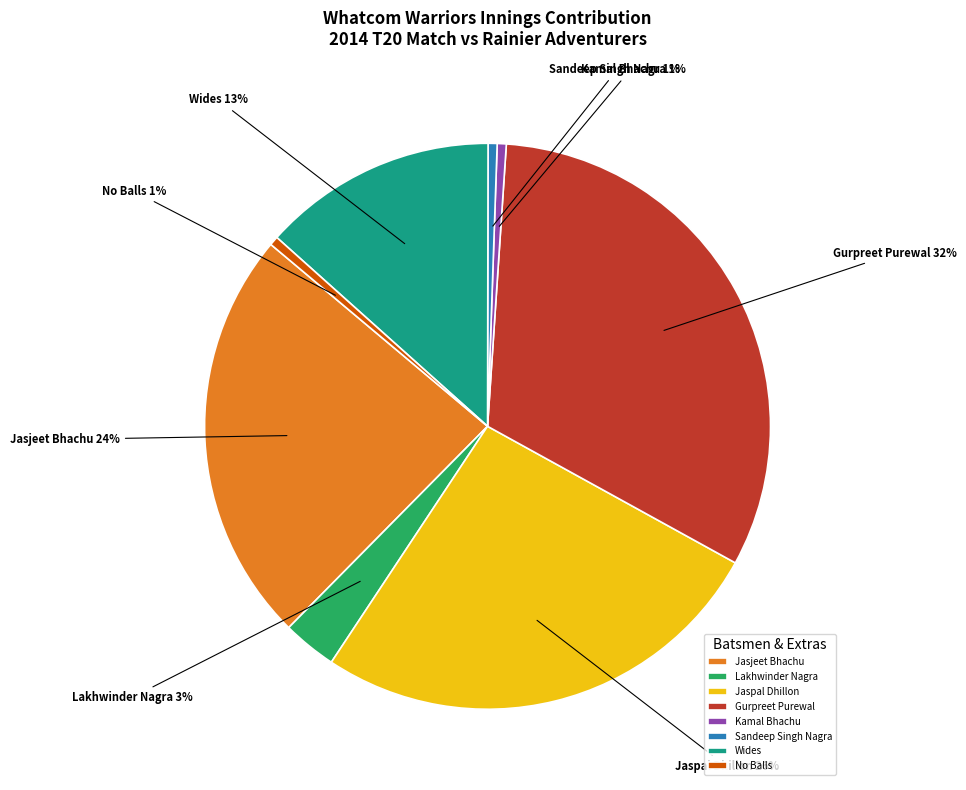

Which category has the biggest portion of the pie?

Gurpreet Purewal